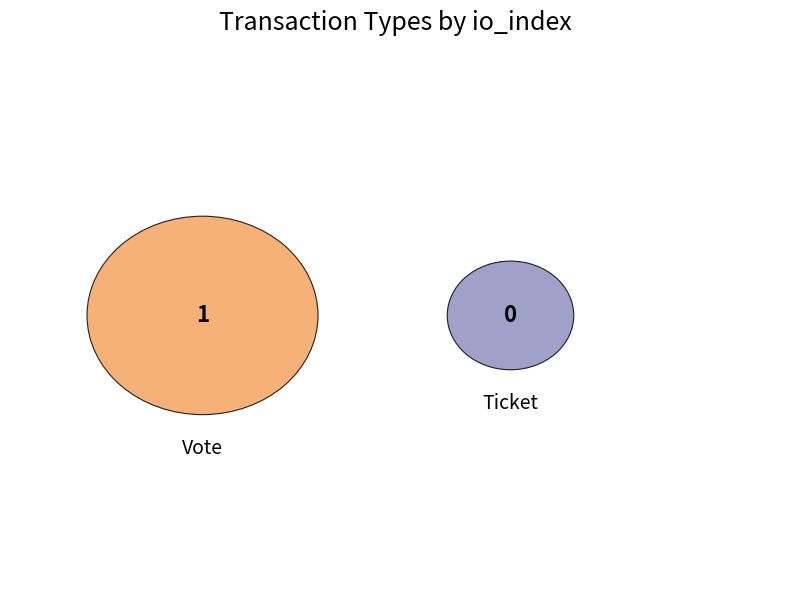

To the nearest percent, what is the difference between the largest and smallest slice percentages?

100%